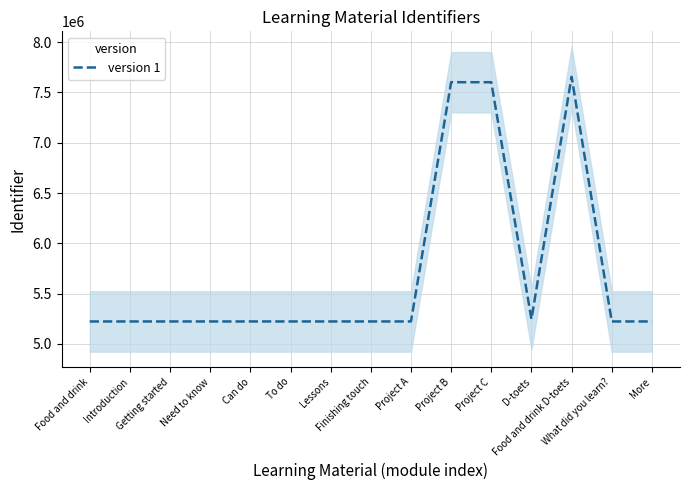

True or false: the data shows 3108278 at Project A.

False